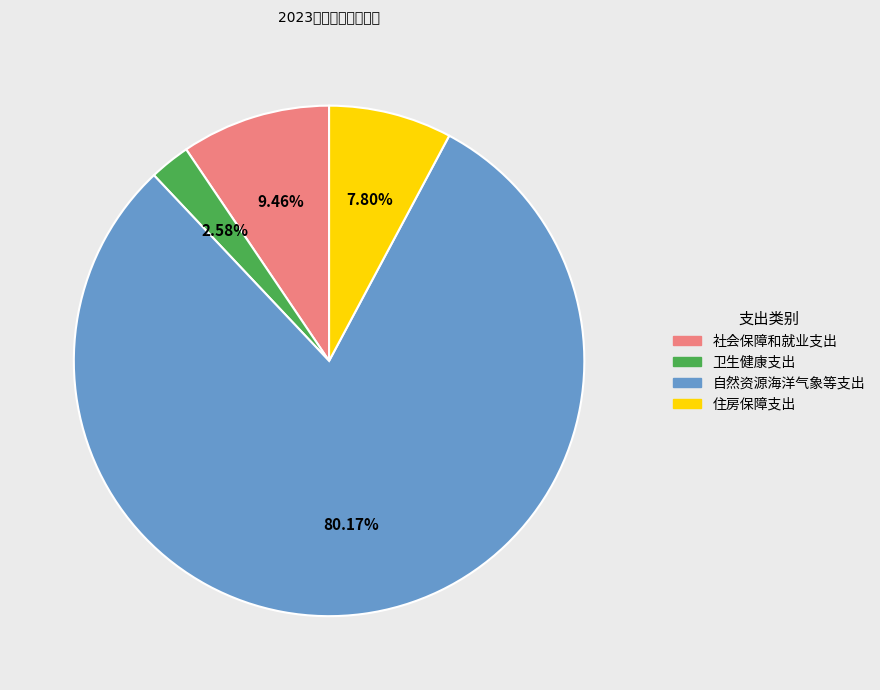

To the nearest percent, what is the average slice percentage?

25%